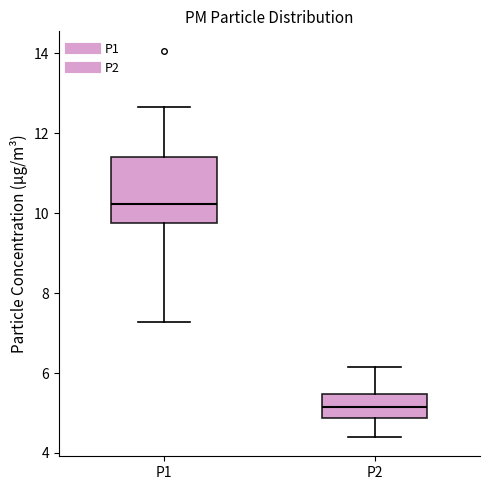

Where does the median line of the box for P1 sit on the y-axis? The values are not printed on the chart, so give them approximately, as read against the axis.

10.2